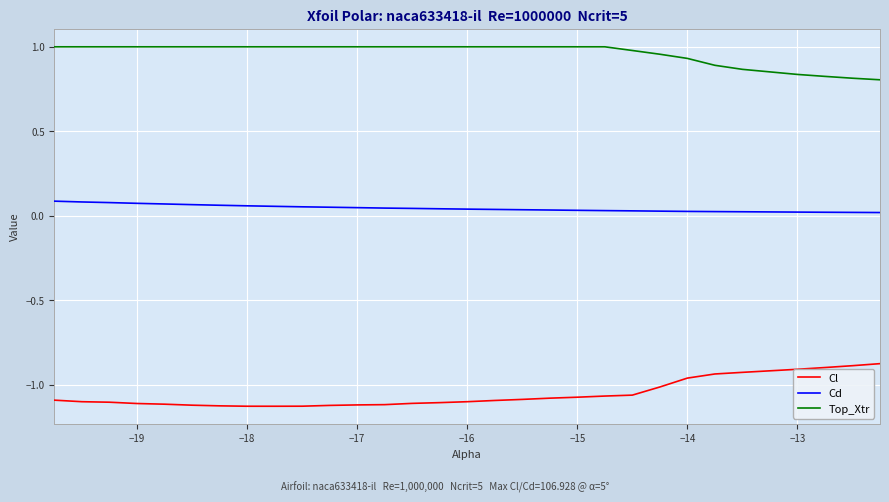

True or false: Top_Xtr and Cd intersect in this chart.

False